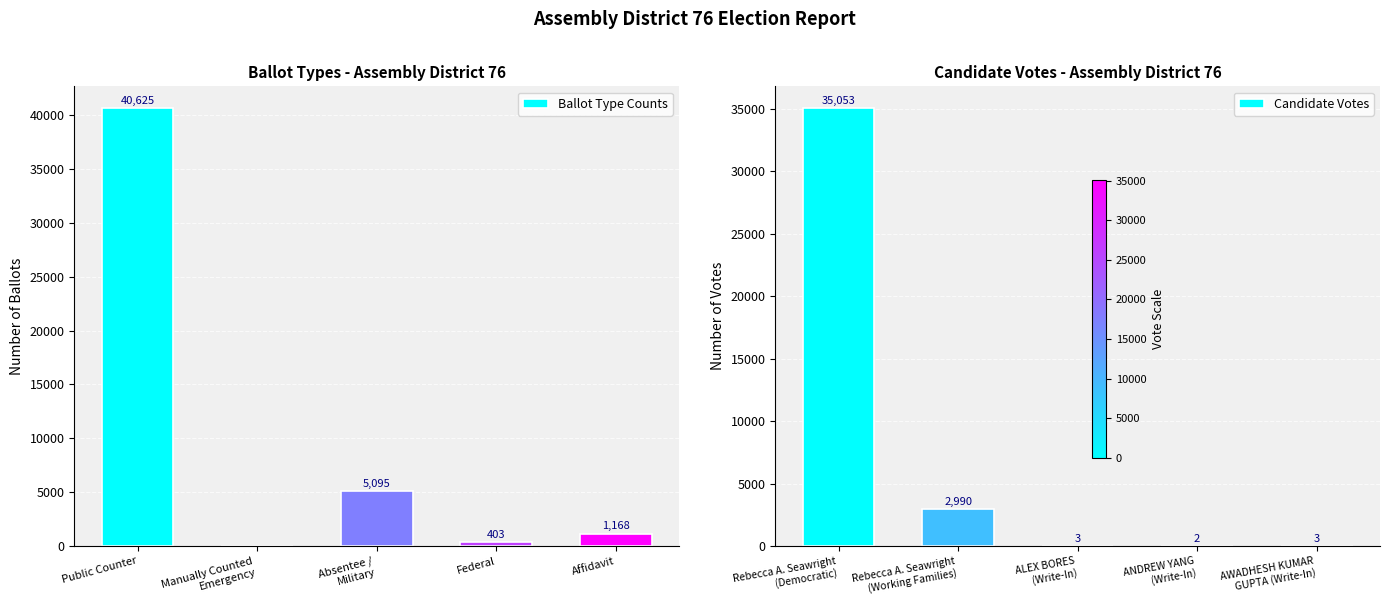

Reading left to right, what are all the values shown in this chart?

Ballot Type Counts: 40625	0	5095	403	1168
Candidate Votes: 35053	2990	3	2	3